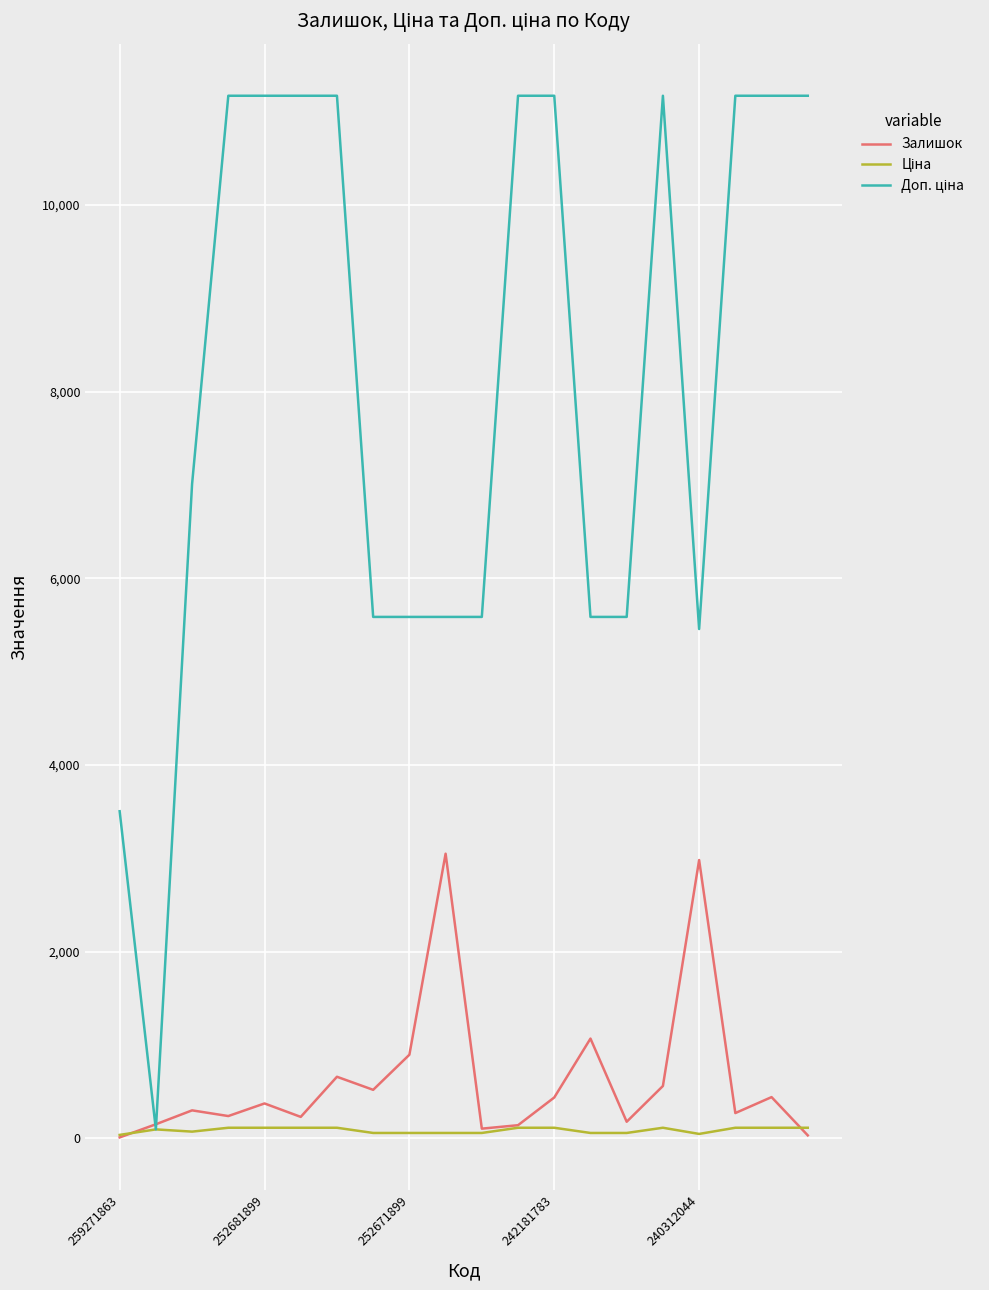

Which series ends up on top after the final intersection of Доп. ціна and Залишок?

Доп. ціна